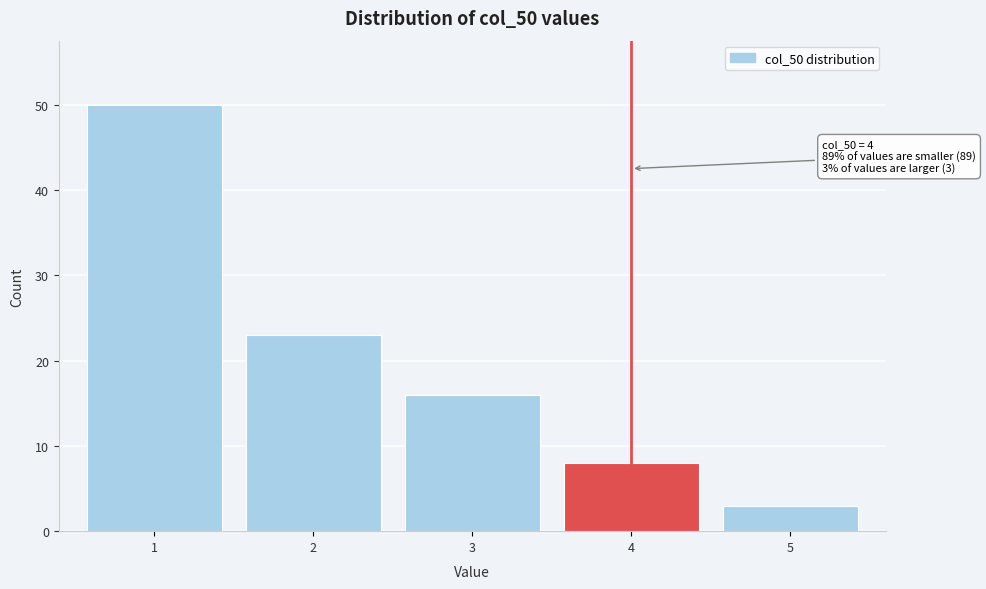

Reading left to right, what are all the values shown in this chart?

50	23	16	8	3